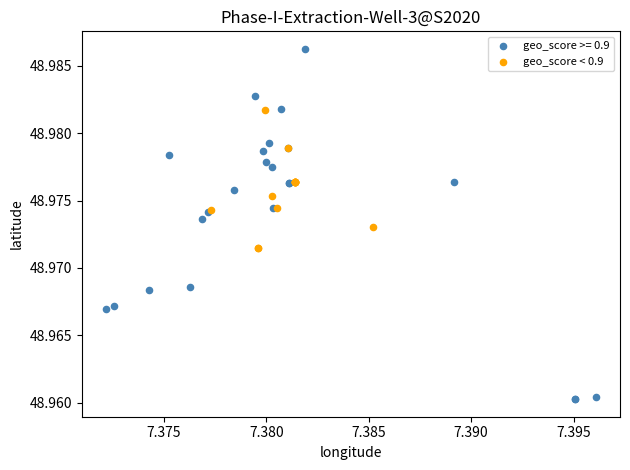

Which series has the largest Y range (max minus min)?

geo_score >= 0.9